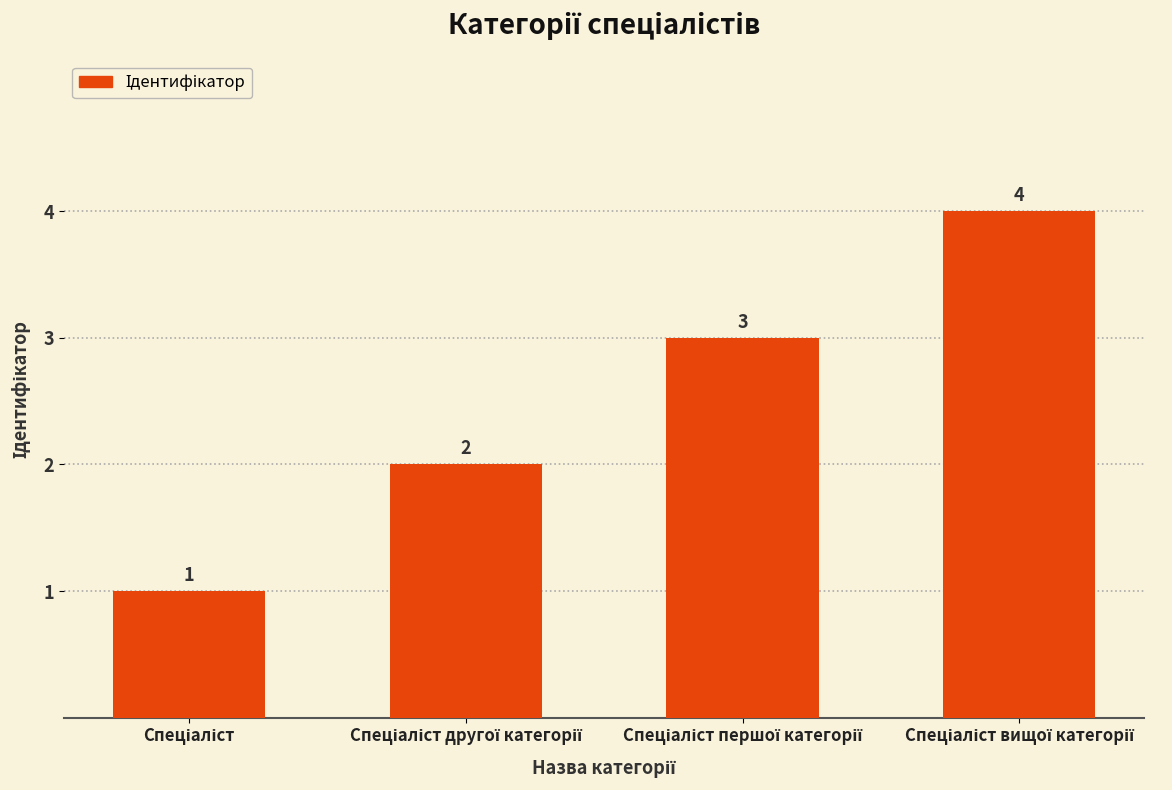

What is the value of the 3rd bar from the left?

3